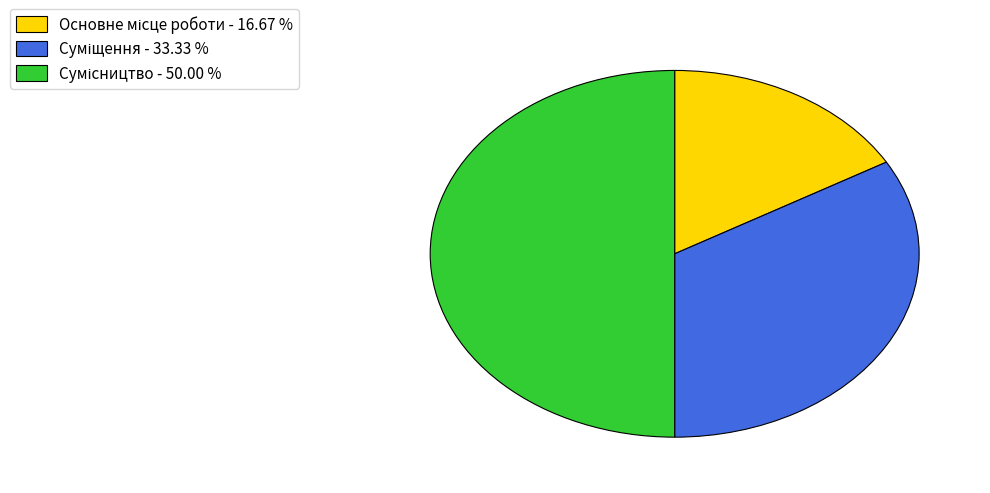

How many slices are in this pie chart?

3